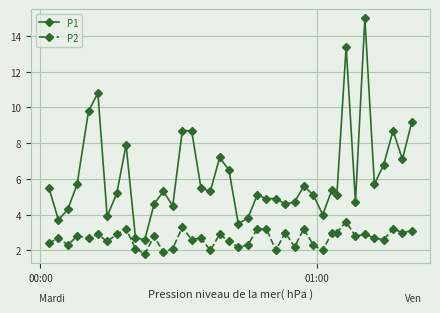

List the series in order of their peak value, highest first.

P1, P2